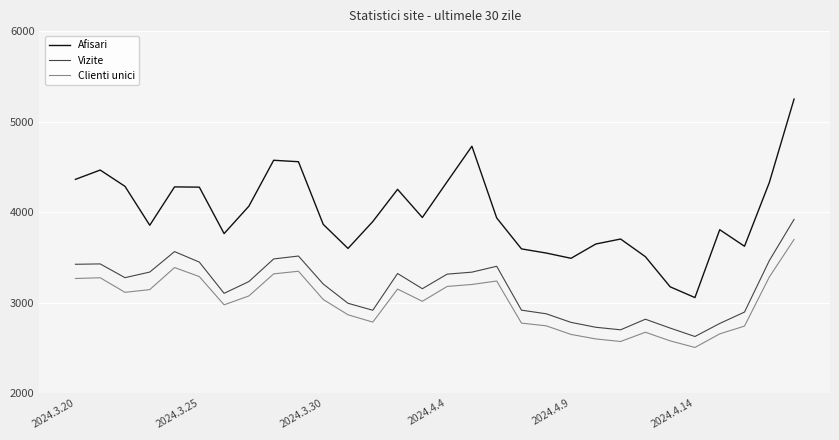

True or false: Vizite and Afisari cross at least once.

False